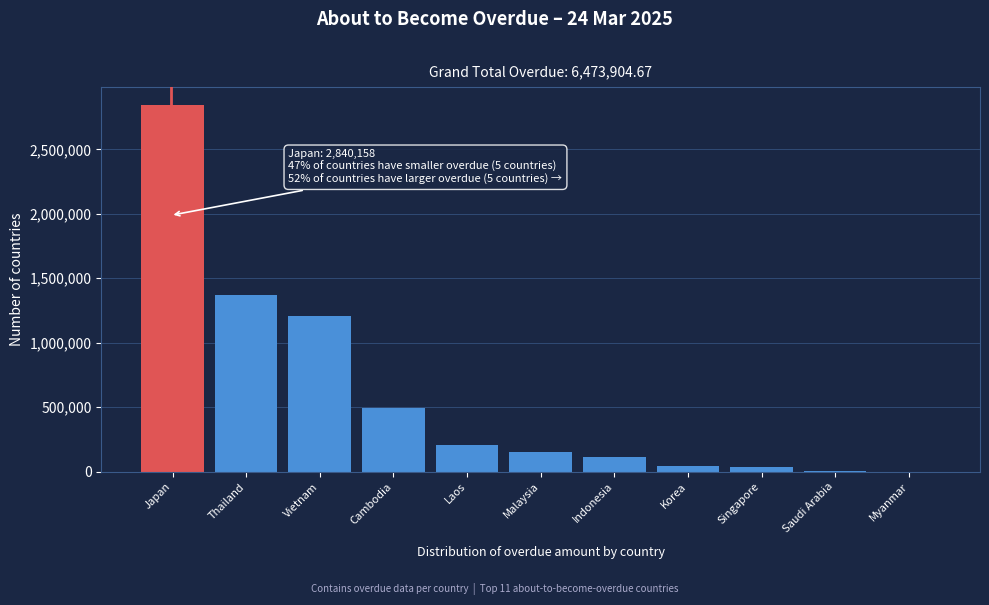

The chart shows a value of 708780.4 at Cambodia. True or false?

False